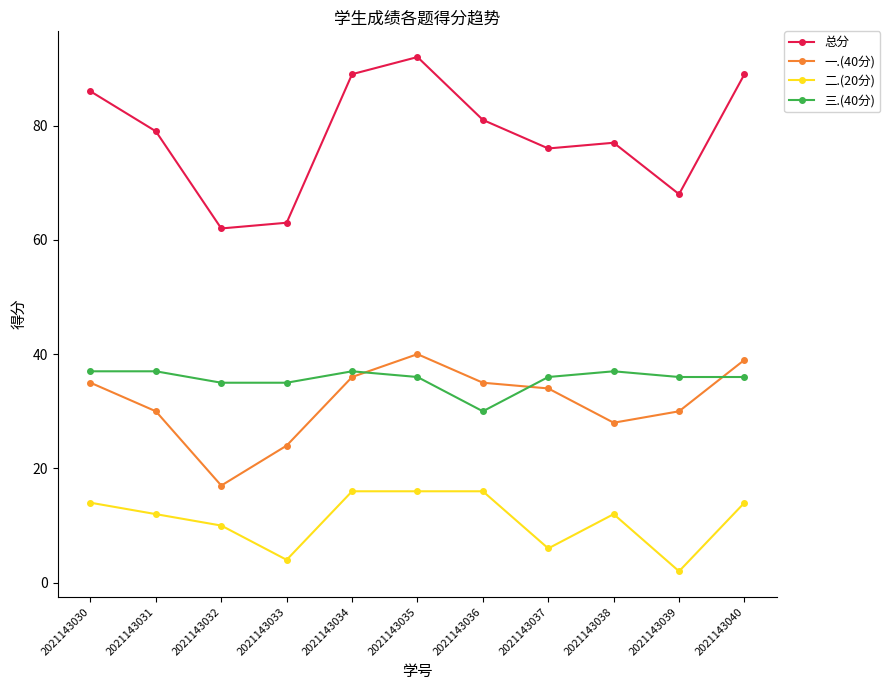

Is the value of 总分 at 2021143033 greater than the value of 一.(40分) at 2021143033?

Yes